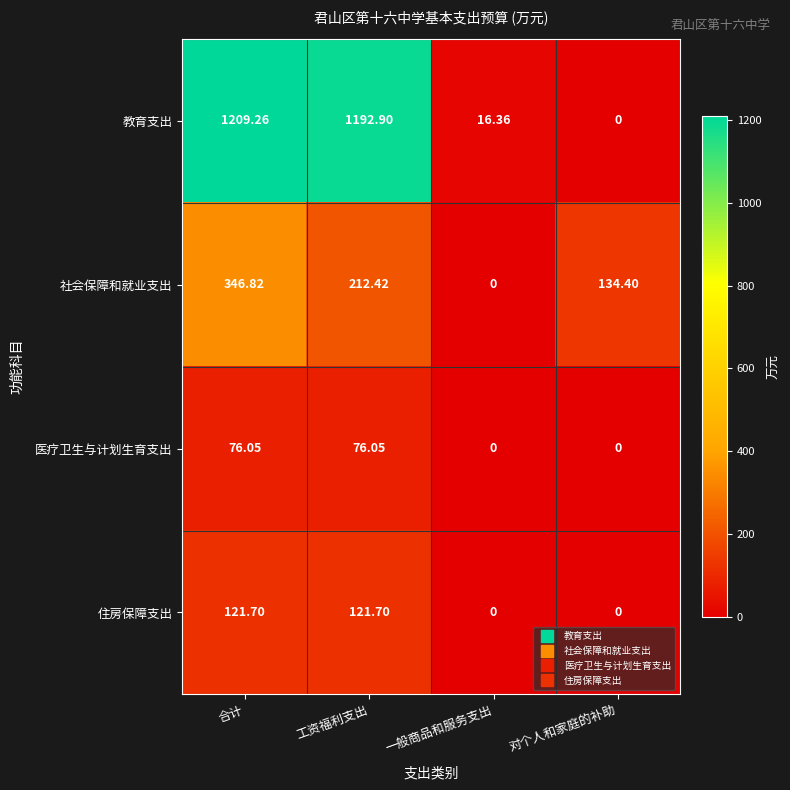

How many data points does each series have?

4